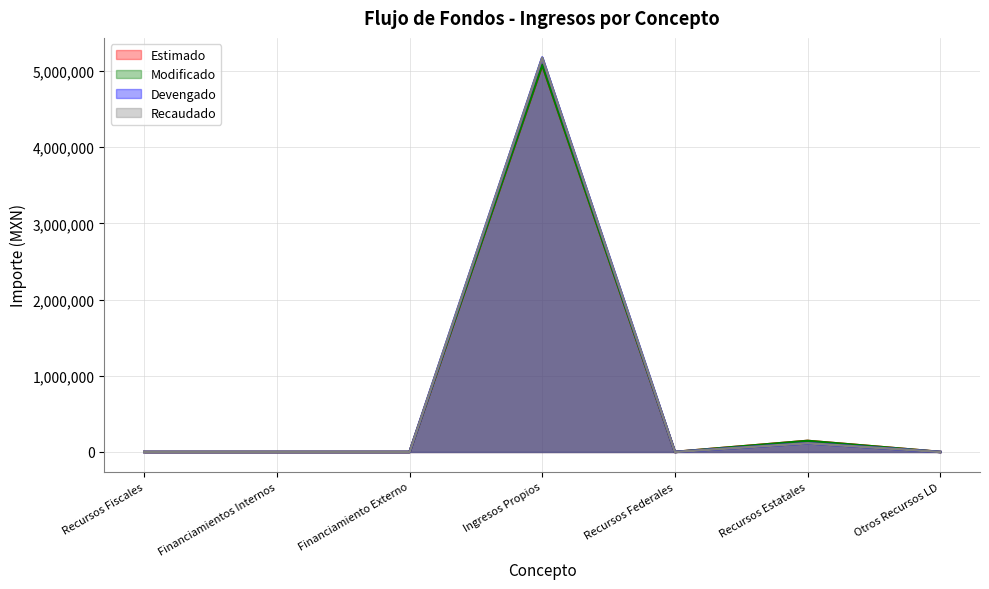

At which category is the sum across all series the highest?

Ingresos Propios